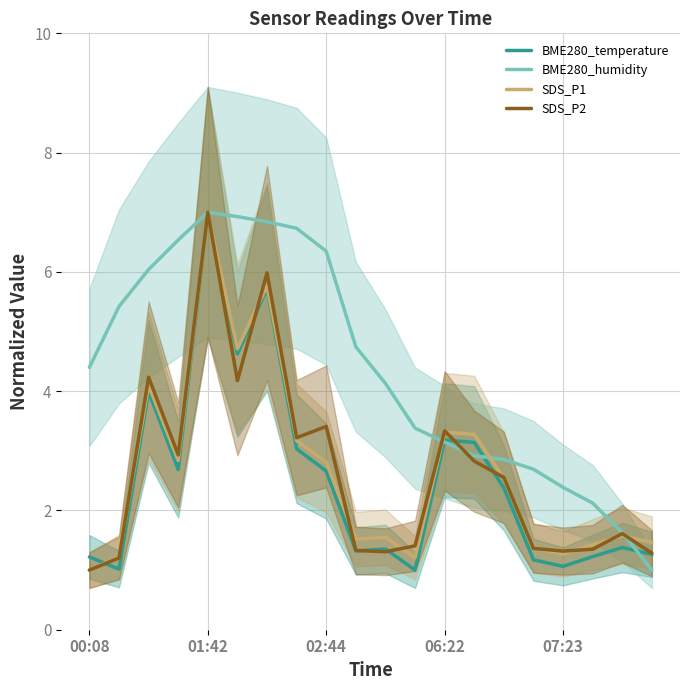

Is it true that SDS_P2 equals 1.3 at 10?

True